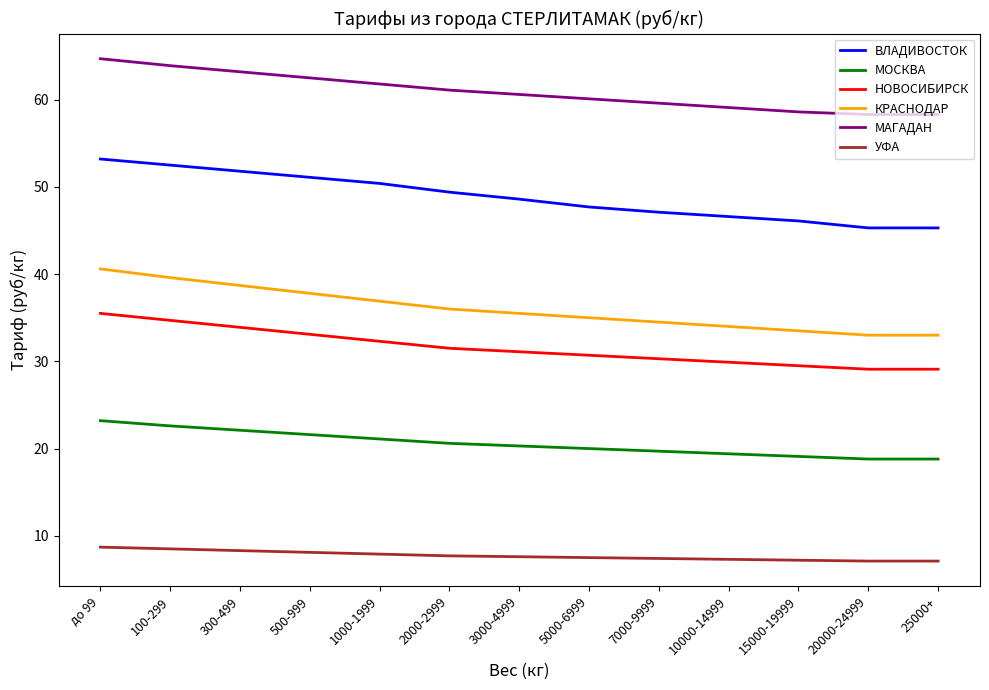

Rank the series at 3000-4999 from lowest to highest value.

УФА, МОСКВА, НОВОСИБИРСК, КРАСНОДАР, ВЛАДИВОСТОК, МАГАДАН